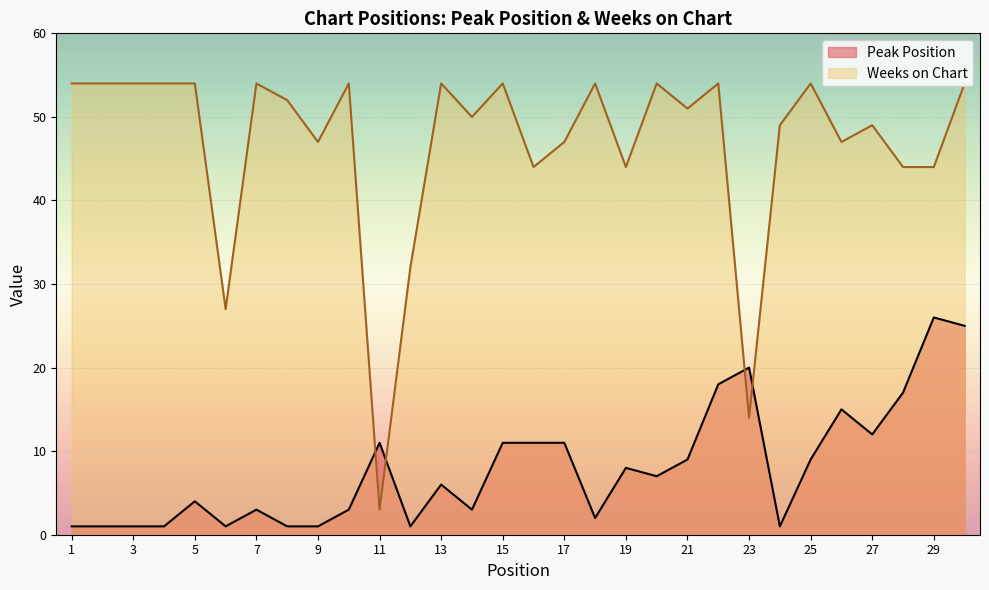

Rank the categories by Weeks on Chart value from lowest to highest.

11, 23, 6, 12, 16, 19, 28, 29, 9, 17, 26, 24, 27, 14, 21, 8, 1, 2, 3, 4, 5, 7, 10, 13, 15, 18, 20, 22, 25, 30